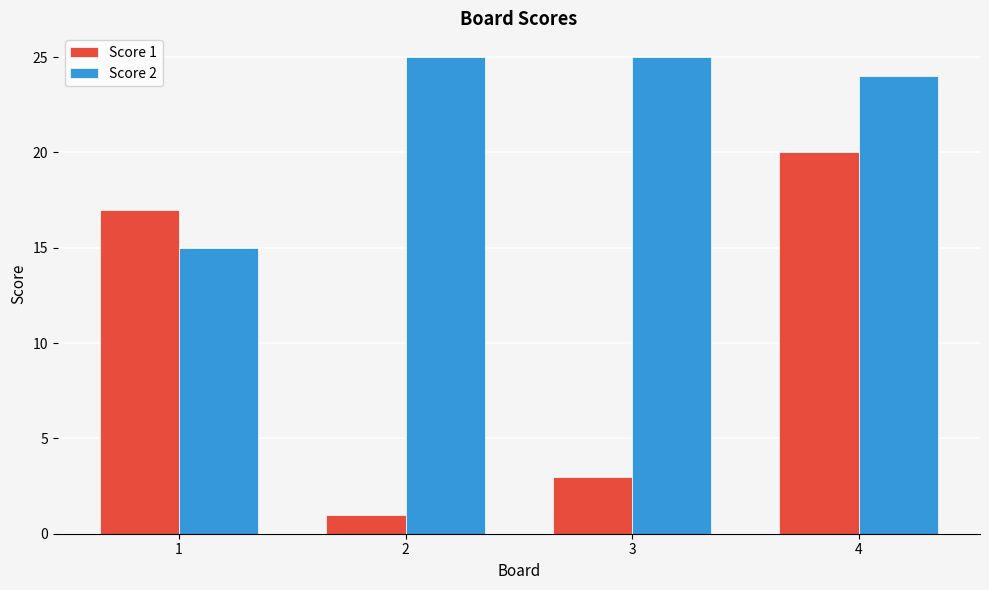

At which label does Score 1 reach its peak?

4